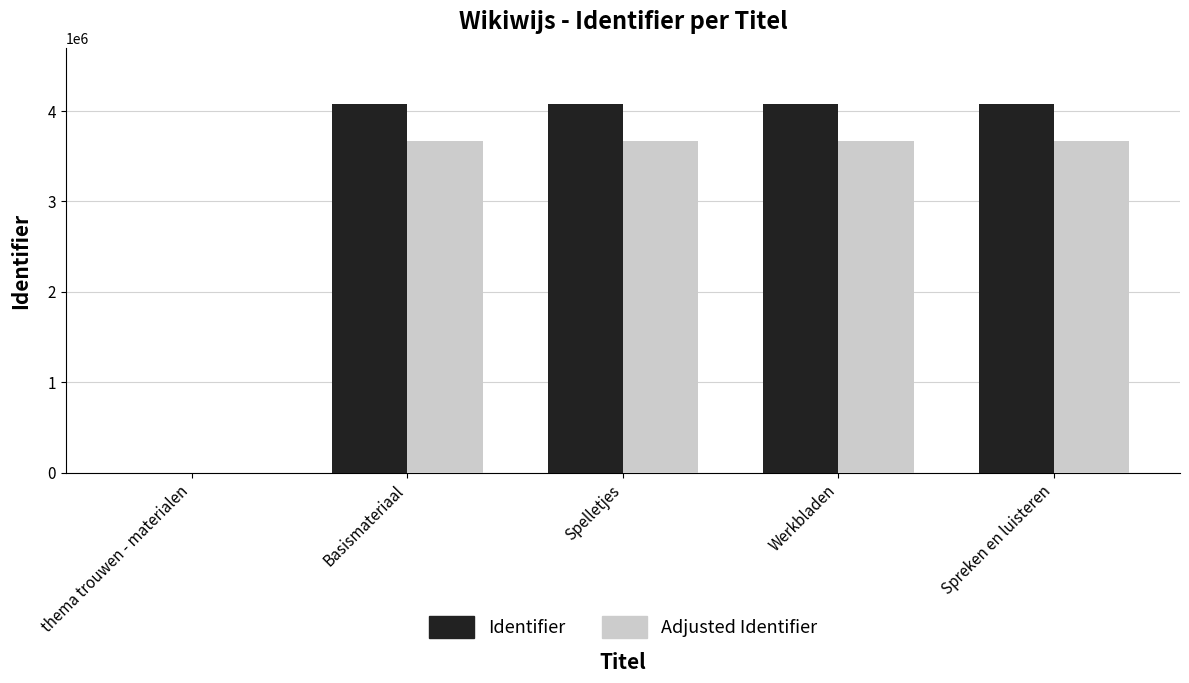

The value of Identifier at Basismateriaal is 4079720. True or false?

True